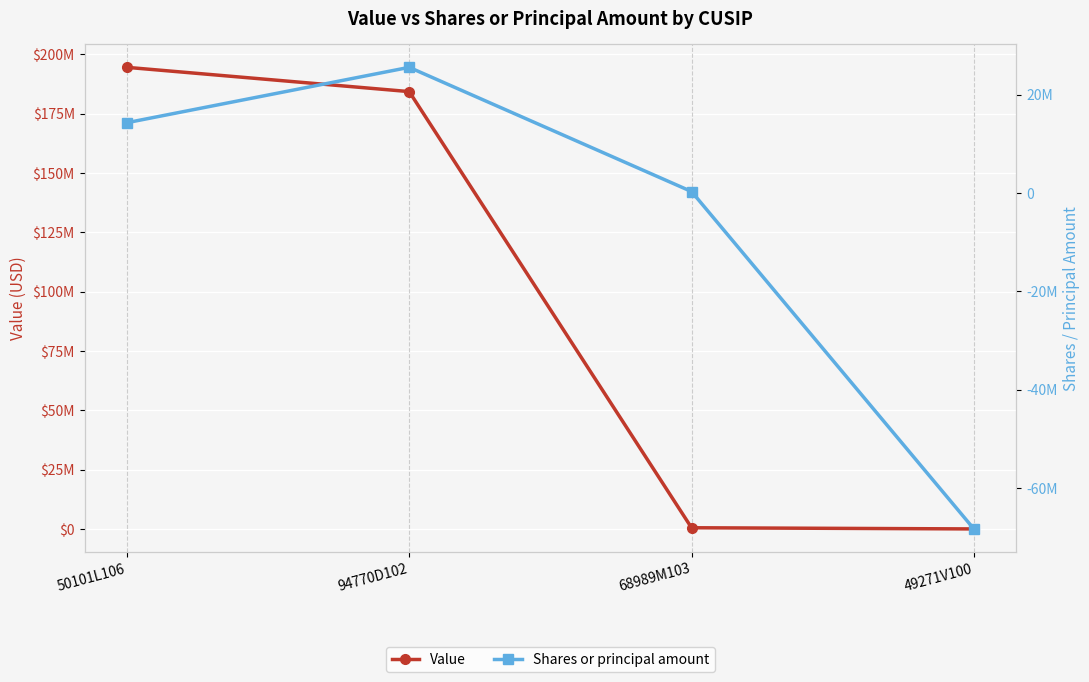

Between 49271V100 and 94770D102, which is larger?

94770D102